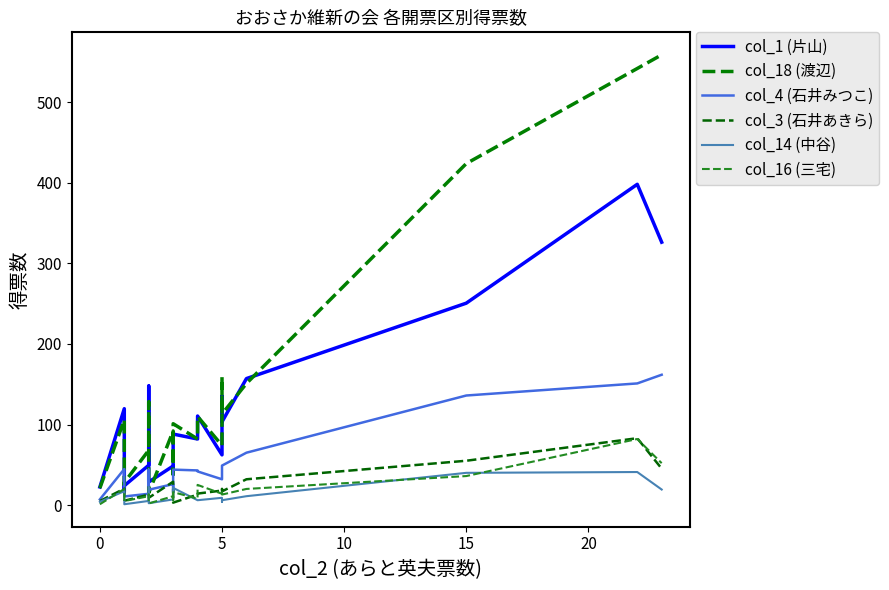

Is the value of col_4 (石井みつこ) at 10 greater than the value of col_18 (渡辺) at 5?

No